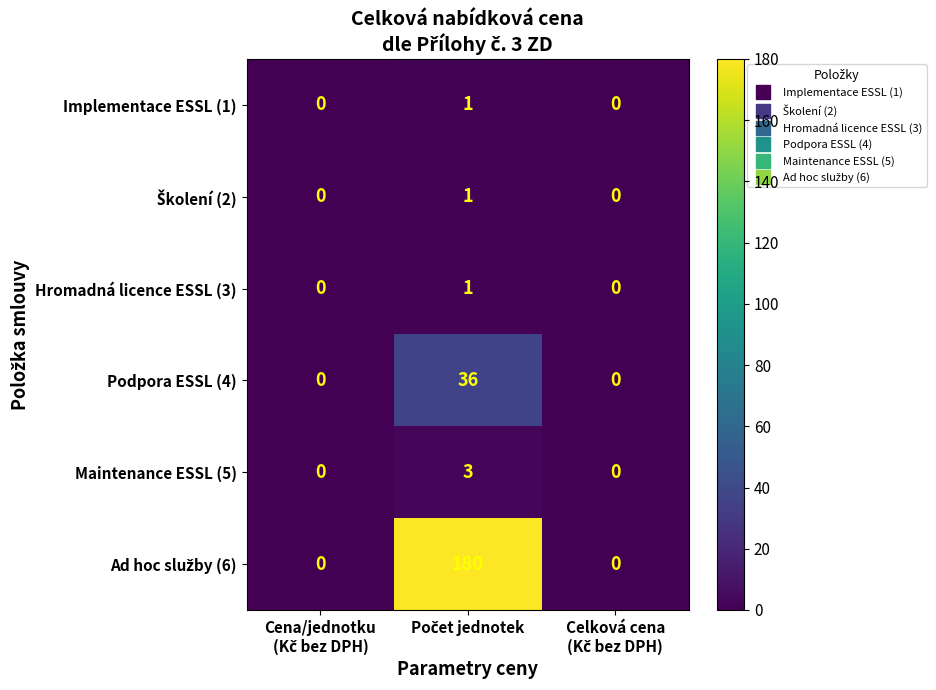

What is the greatest value displayed?

180